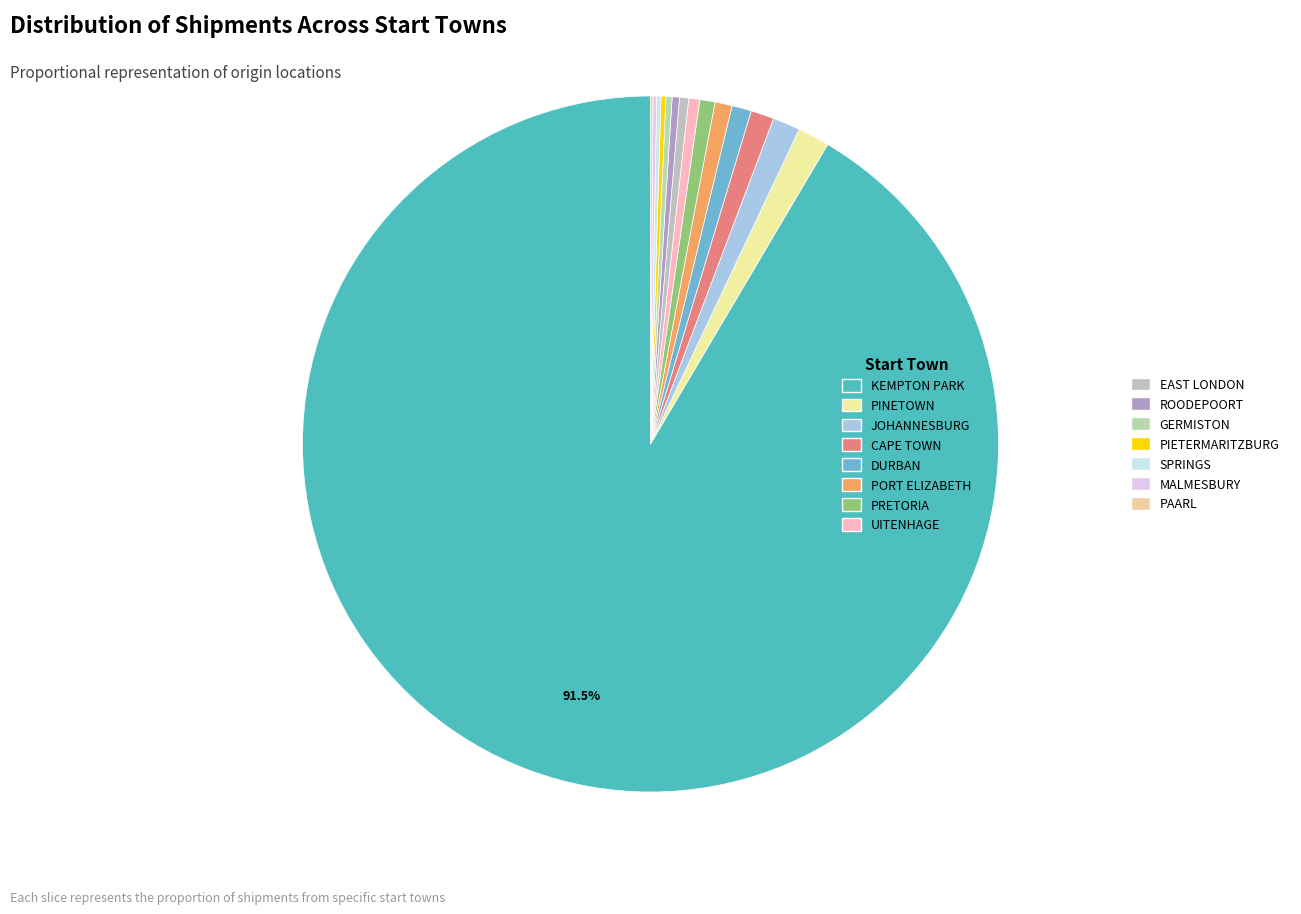

What is the change in value from ROODEPOORT to SPRINGS?

-5